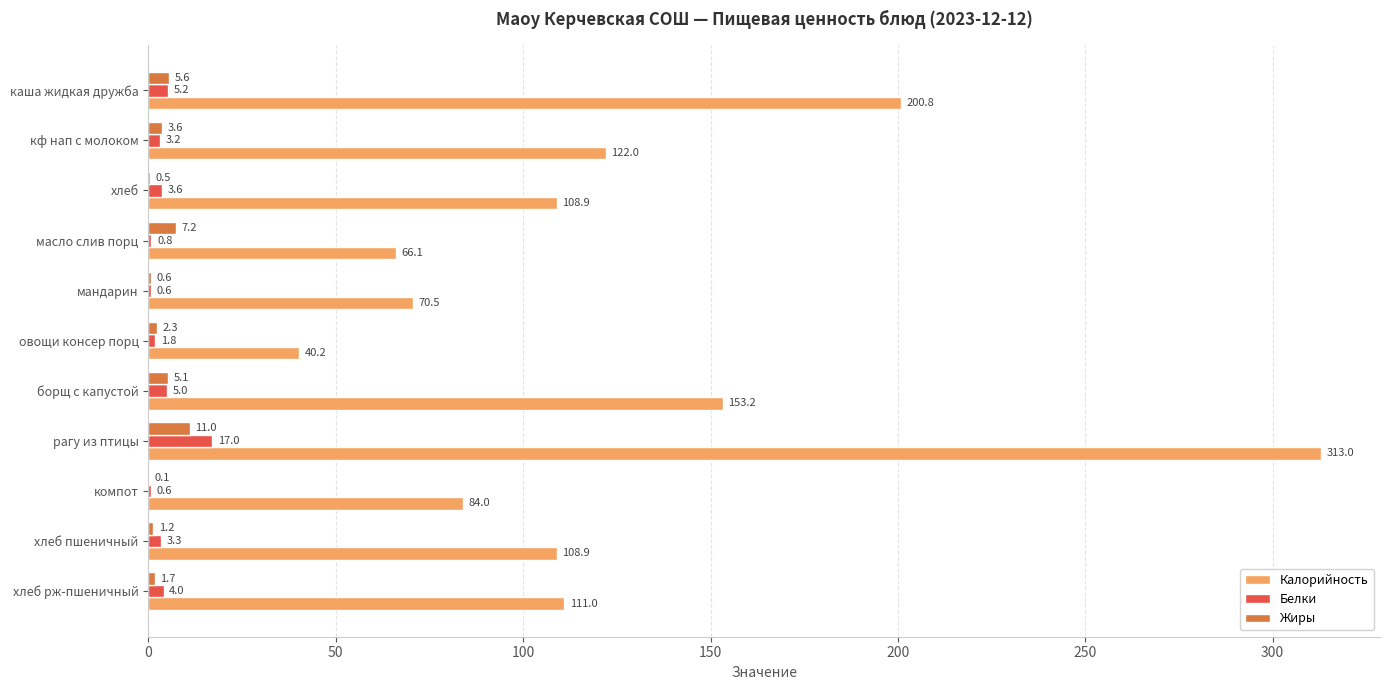

At which category does the chart reach its peak across all series?

рагу из птицы